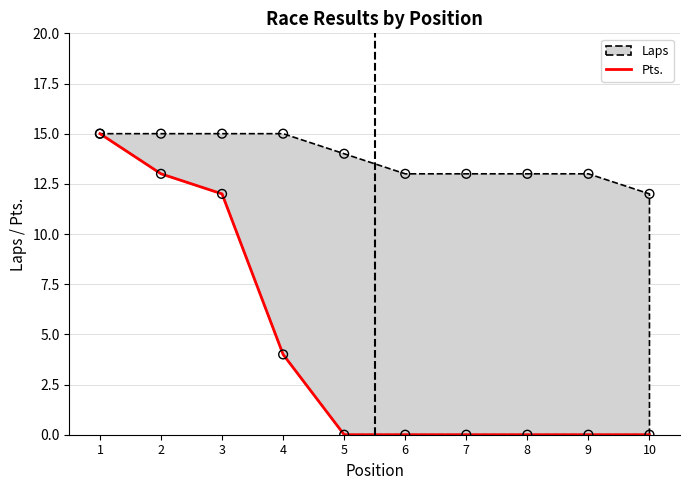

Which has a higher value, 5 or 6?

5